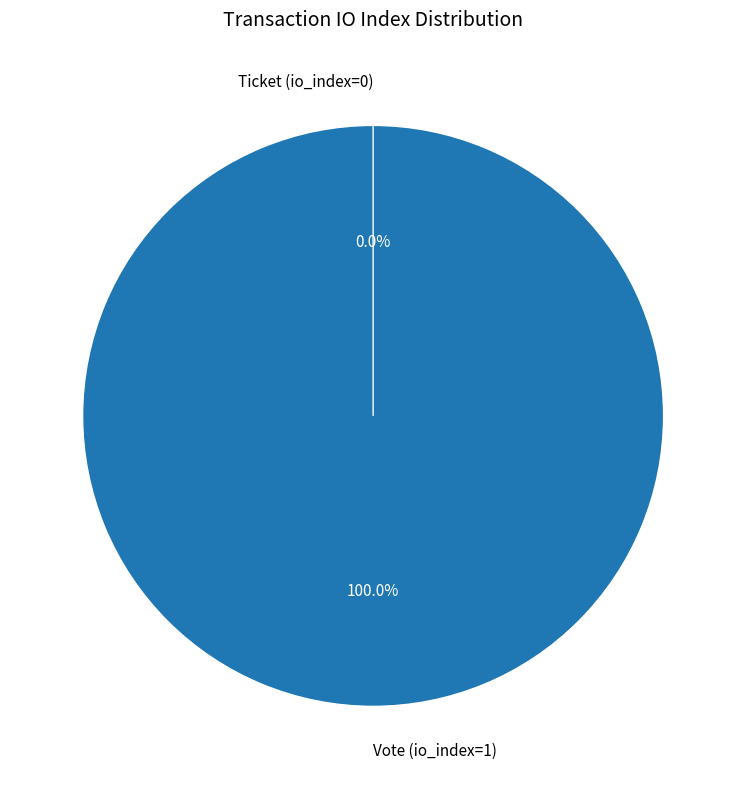

To the nearest percent, what is the combined percentage of Ticket (io_index=0) and Vote (io_index=1)?

100%